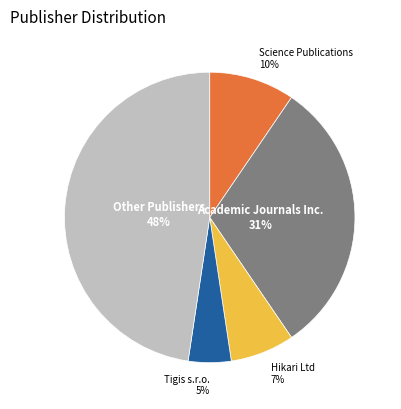

Does any single category account for the majority?

No